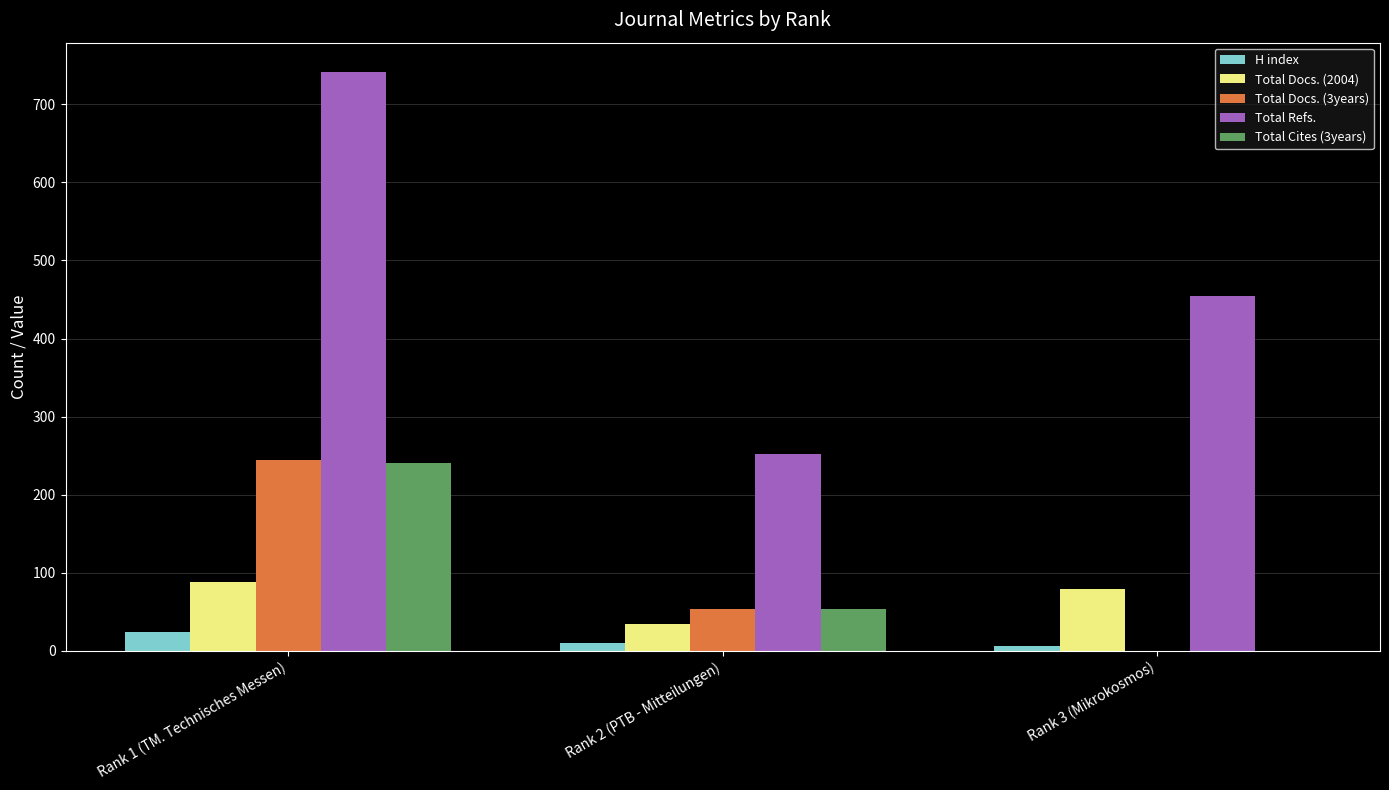

What value does the Total Cites (3years) series have at Rank 1 (TM. Technisches Messen)?

240